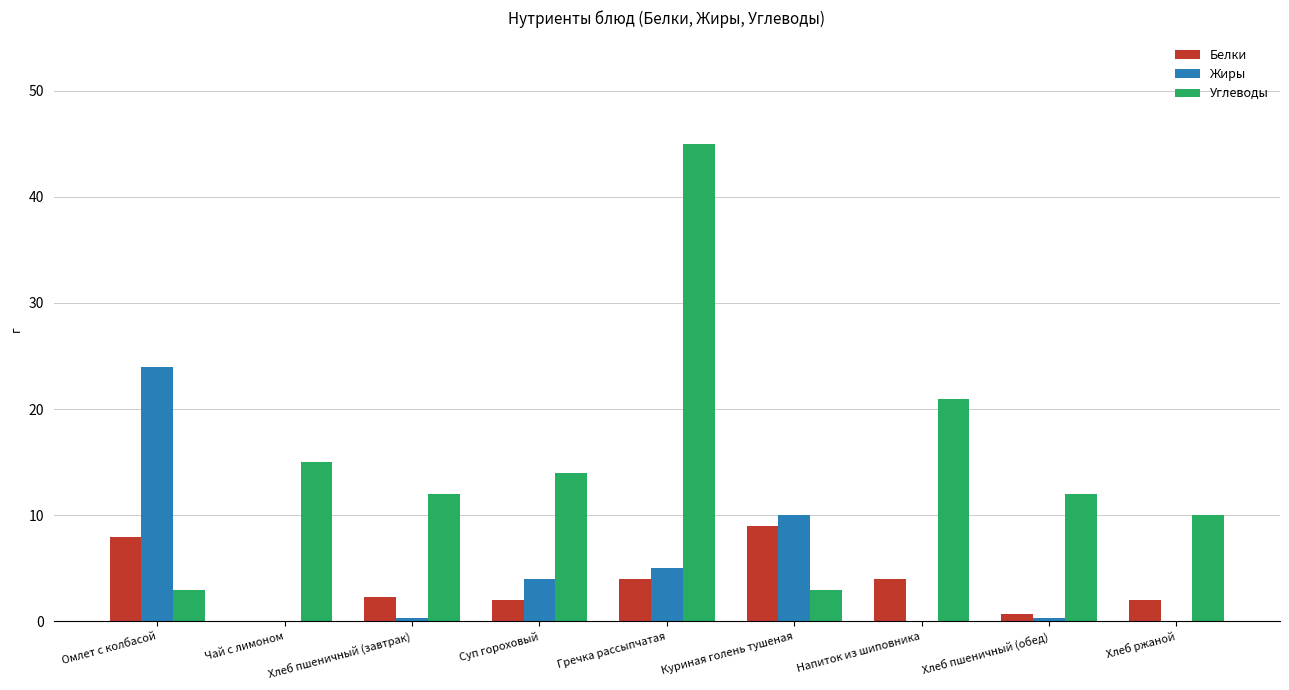

How many groups of bars are there?

9